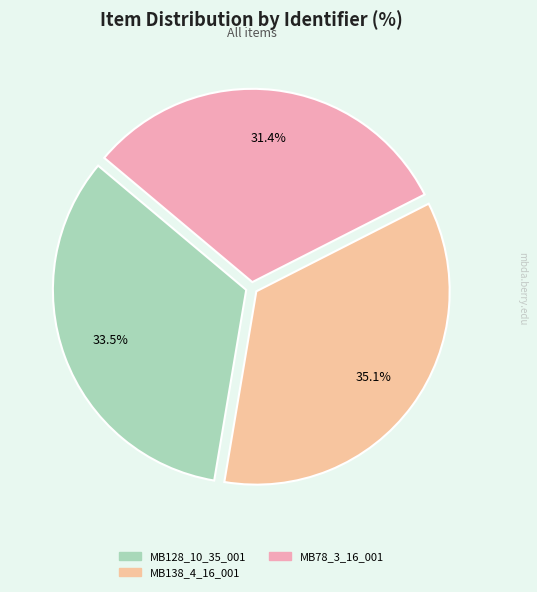

Does MB128_10_35_001 represent more than half of the total?

No